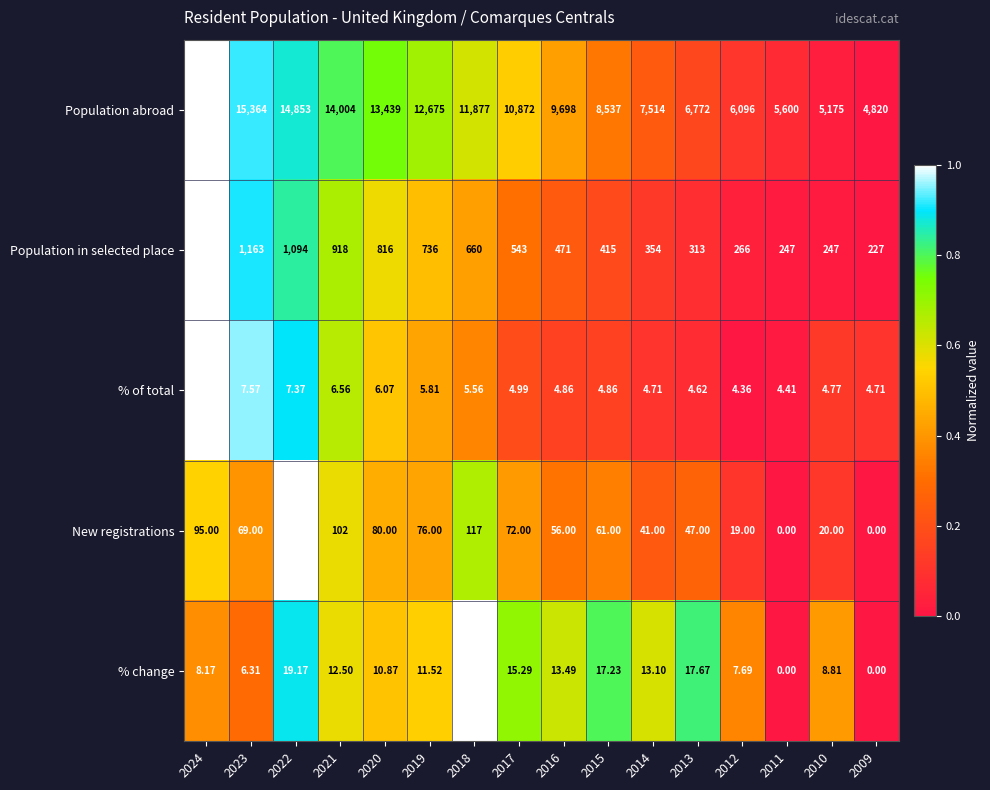

Is the value of Population abroad at 2020 greater than the value of % change at 2017?

Yes